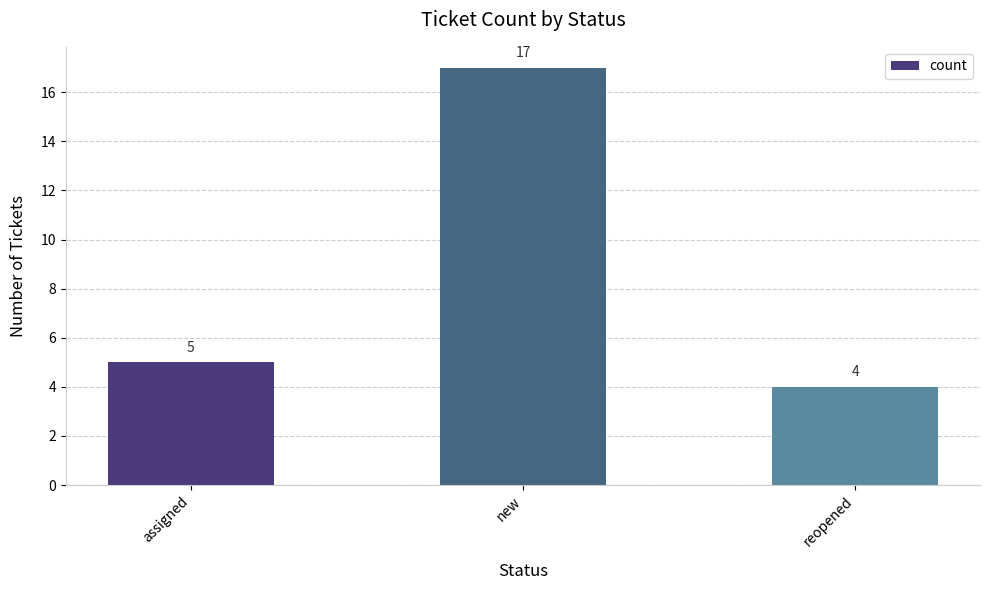

What is the label of the 3rd bar from the left?

reopened